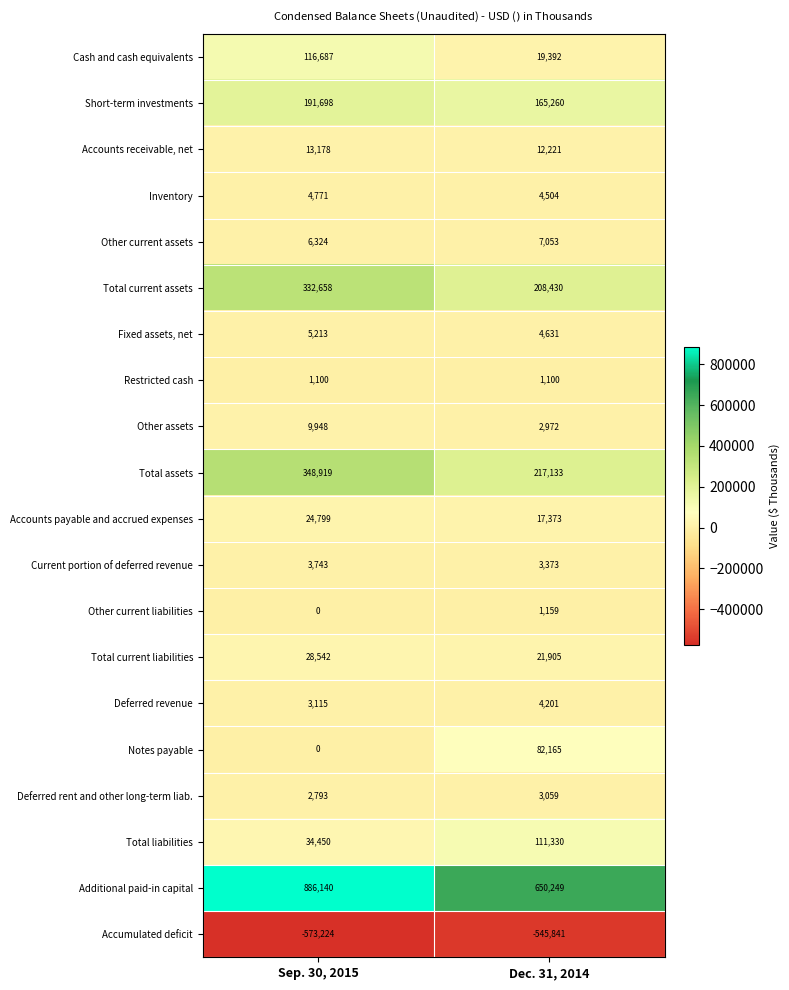

What is the greatest value displayed?

886140